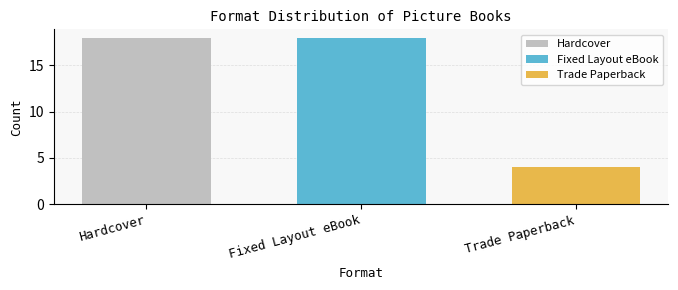

What is the ratio of the value at Hardcover to the value at Trade Paperback?

4.5